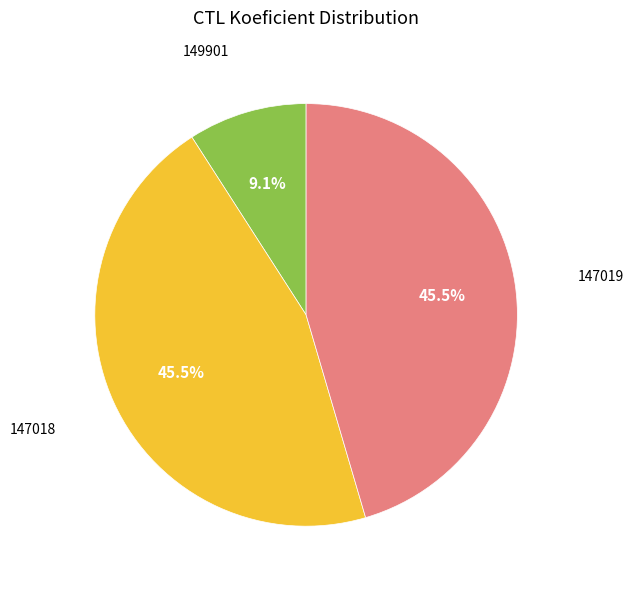

To the nearest percent, what is the average slice percentage?

33%